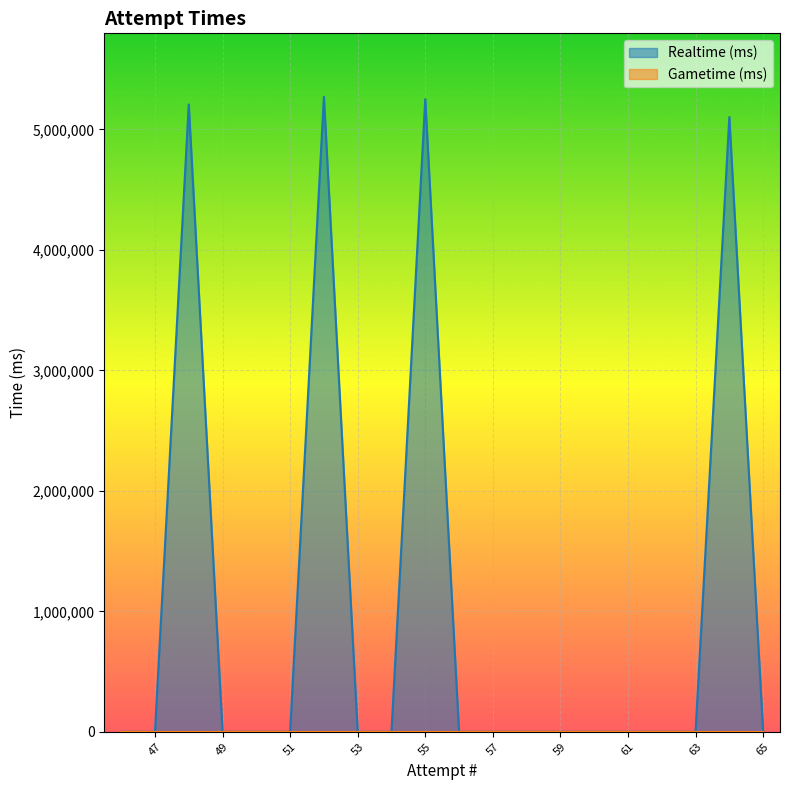

Reading left to right, what are all the values shown in this chart?

65=0	64=5102428	63=0	62=0	61=0	60=0	59=0	58=0	57=0	56=0	55=5250567	54=0	53=0	52=5269871	51=0	50=0	49=0	48=5206629	47=0	46=0